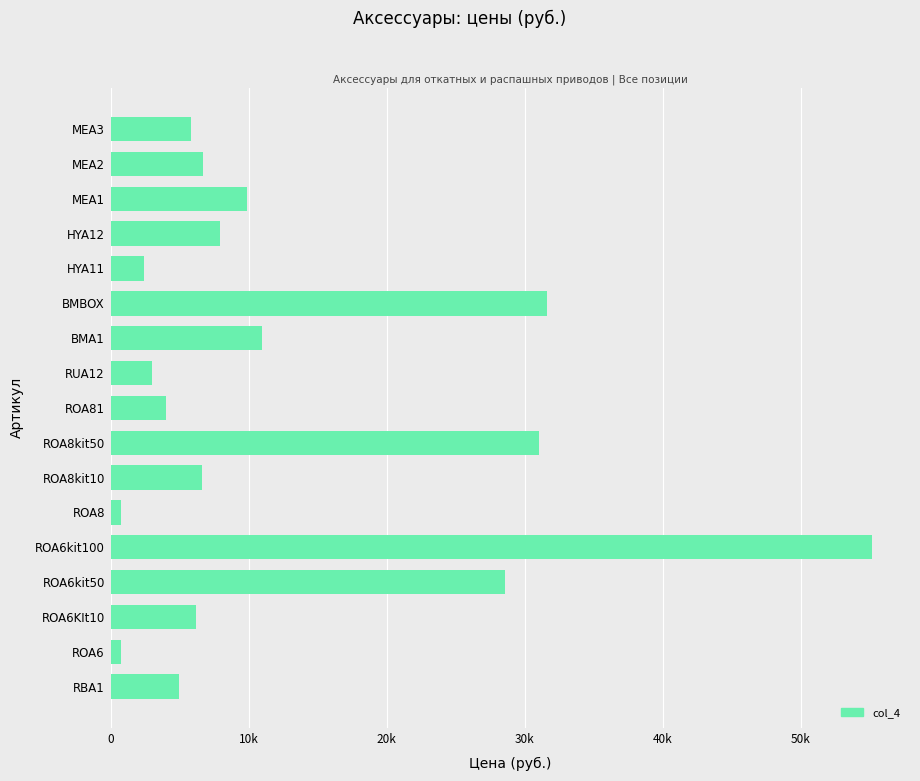

At which label is the value closest to 27950?

ROA6kit50